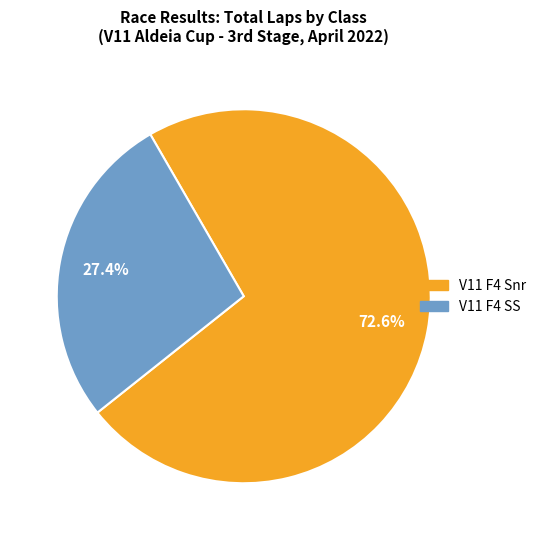

Is there a majority slice in this chart?

Yes